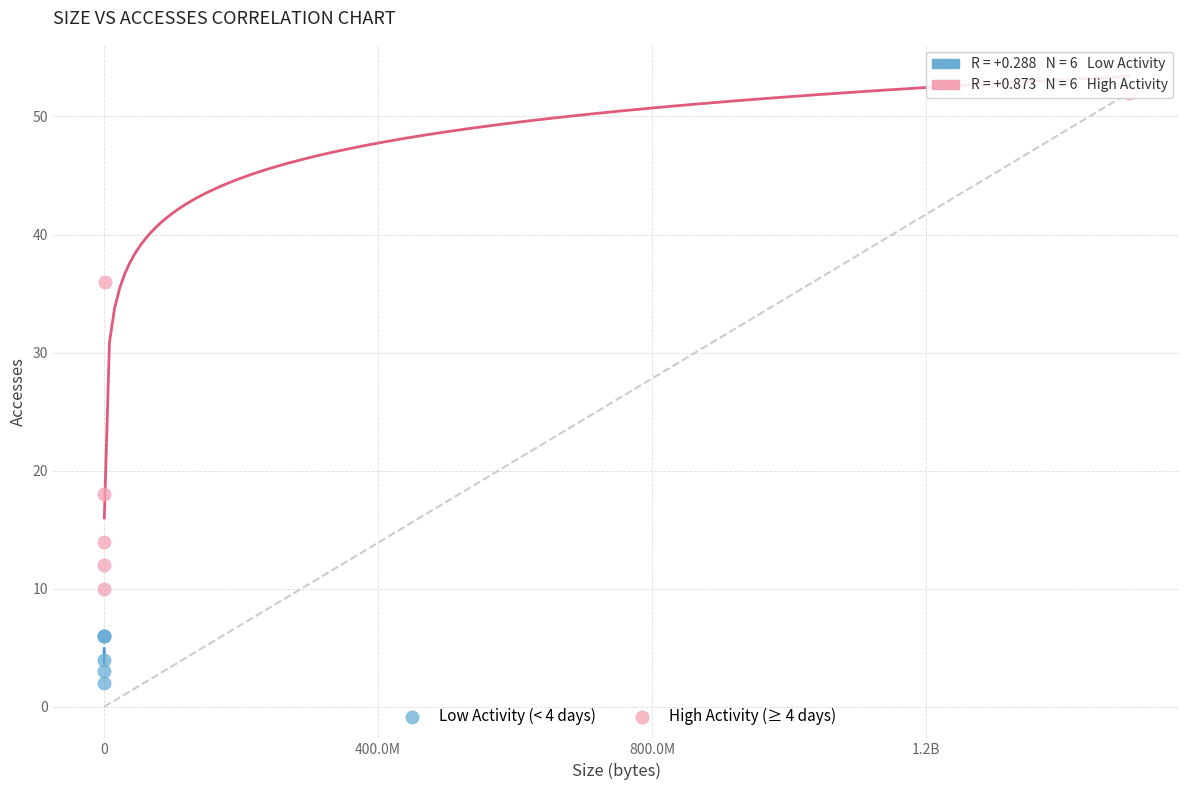

Which series contains the highest Y value?

High Activity (≥ 4 days)